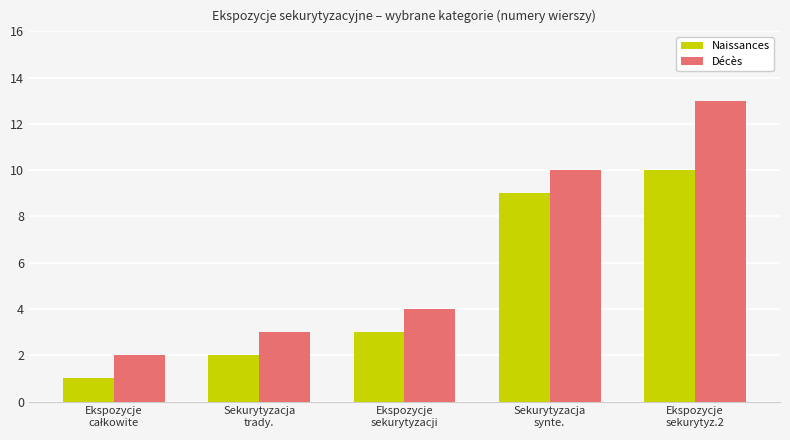

The Naissances series shows 1 at Sekurytyzacja
trady.. True or false?

False